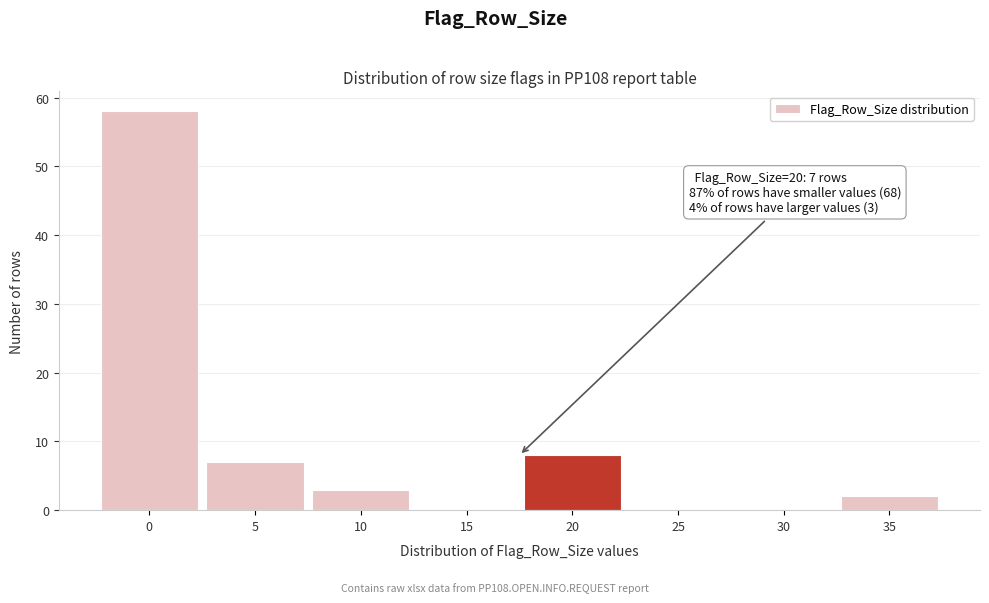

Reading right to left, what are all the values shown in this chart?

35=2	30=0	25=0	20=8	15=0	10=3	5=7	0=58